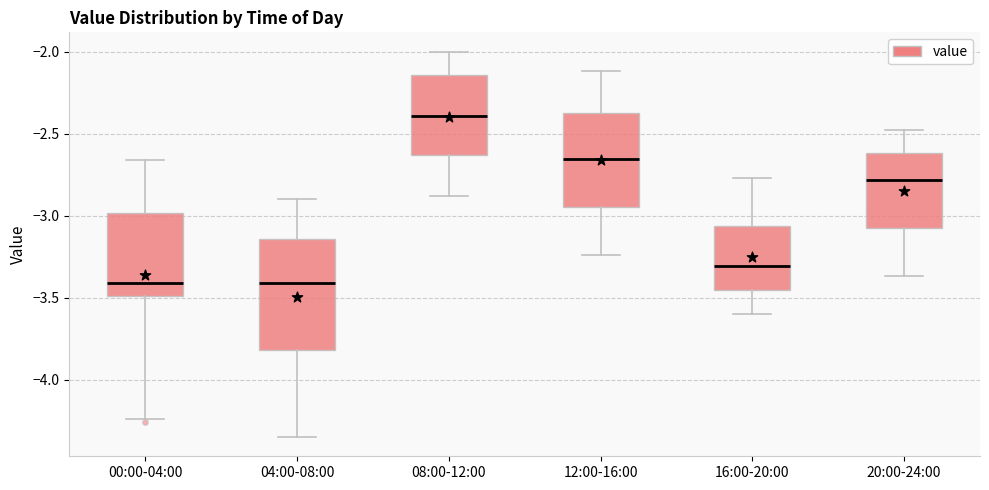

Reading left to right, read every box against the y-axis: the position of its median line, the range the box covers, and the ends of its whiskers. The values are not printed on the chart, so give them approximately, as read against the axis.

00:00-04:00: median -3.40, box -3.50 to -3.00, whiskers -4.25 to -2.65
04:00-08:00: median -3.40, box -3.80 to -3.15, whiskers -4.35 to -2.90
08:00-12:00: median -2.40, box -2.65 to -2.15, whiskers -2.90 to -2.00
12:00-16:00: median -2.65, box -2.95 to -2.35, whiskers -3.25 to -2.10
16:00-20:00: median -3.30, box -3.45 to -3.05, whiskers -3.60 to -2.75
20:00-24:00: median -2.80, box -3.10 to -2.60, whiskers -3.35 to -2.50